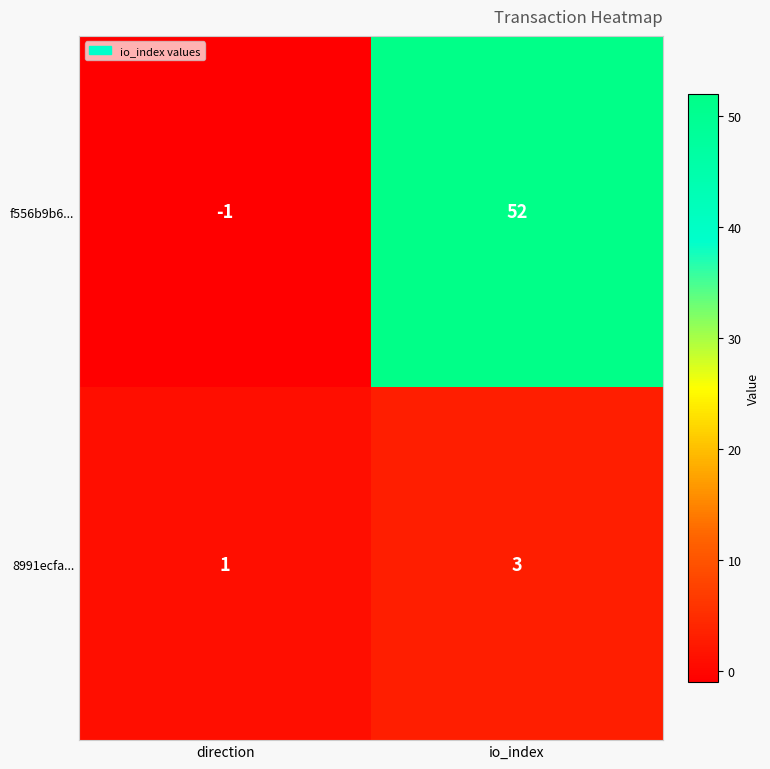

What is the sum of the 8991ecfa... values at direction and io_index?

4